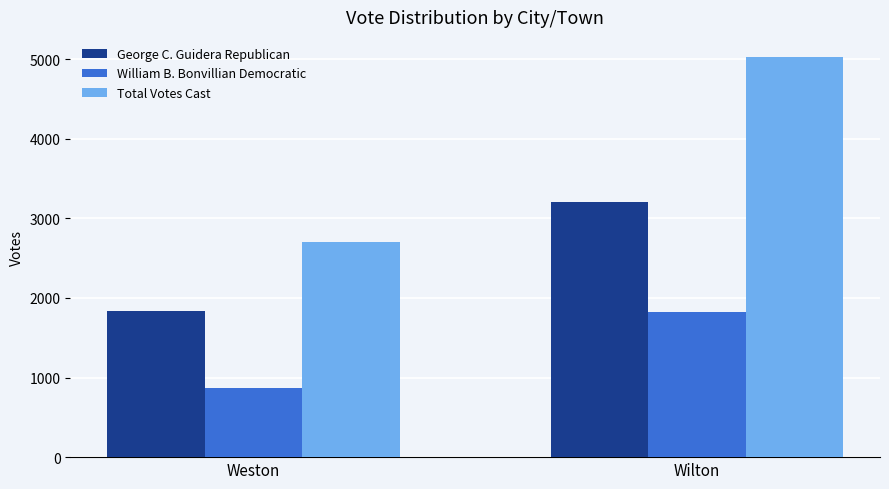

What is the sum of the William B. Bonvillian Democratic values at Weston and Wilton?

2683